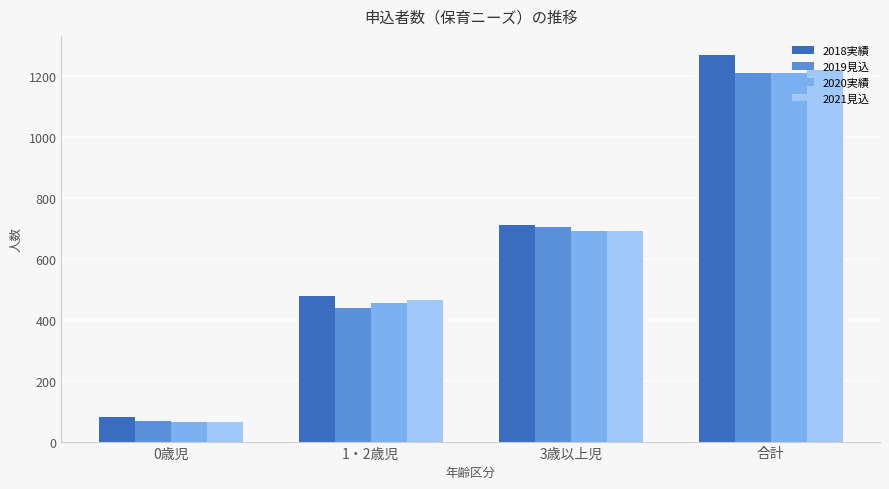

What is the difference between the highest and lowest values at 合計?

59